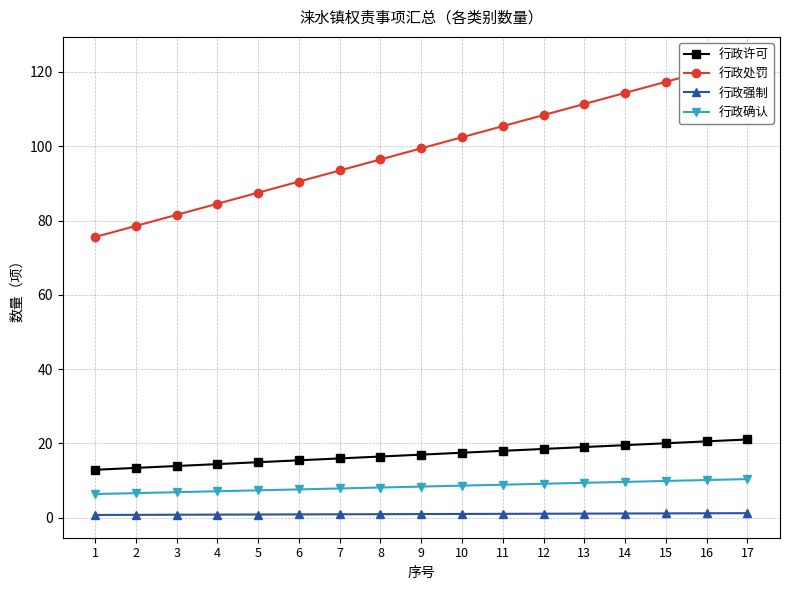

What is the value of the 行政处罚 point at the 1st from the left?

75.6